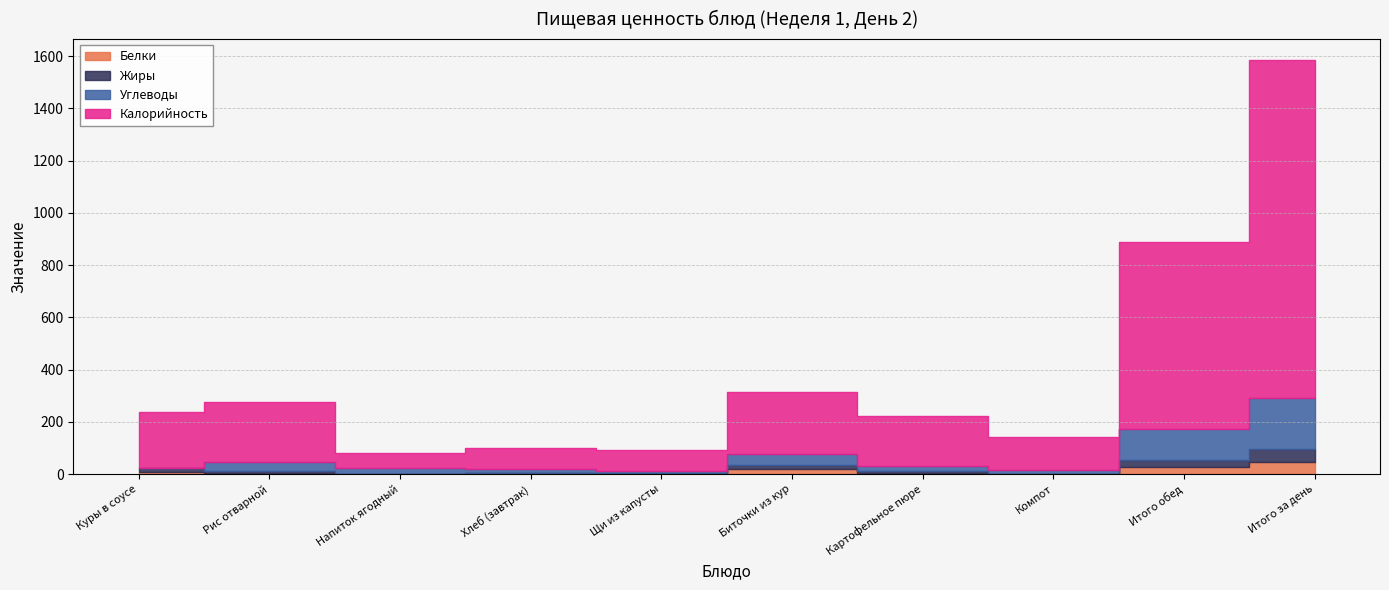

Reading left to right, extract all data points from this chart.

Белки: Куры в соусе=10	Рис отварной=5	Напиток ягодный=0	Хлеб (завтрак)=3	Щи из капусты=2	Биточки из кур=19	Картофельное пюре=3	Компот=1	Итого обед=28	Итого за день=46
Жиры: Куры в соусе=14	Рис отварной=6	Напиток ягодный=0	Хлеб (завтрак)=1	Щи из капусты=4	Биточки из кур=15	Картофельное пюре=8	Компот=1	Итого обед=28	Итого за день=49
Углеводы: Куры в соусе=1	Рис отварной=36	Напиток ягодный=24	Хлеб (завтрак)=15	Щи из капусты=8	Биточки из кур=43	Картофельное пюре=22	Компот=15	Итого обед=119	Итого за день=195
Калорийность: Куры в соусе=215	Рис отварной=228	Напиток ягодный=58	Хлеб (завтрак)=83	Щи из капусты=80	Биточки из кур=236	Картофельное пюре=189	Компот=124	Итого обед=712	Итого за день=1296